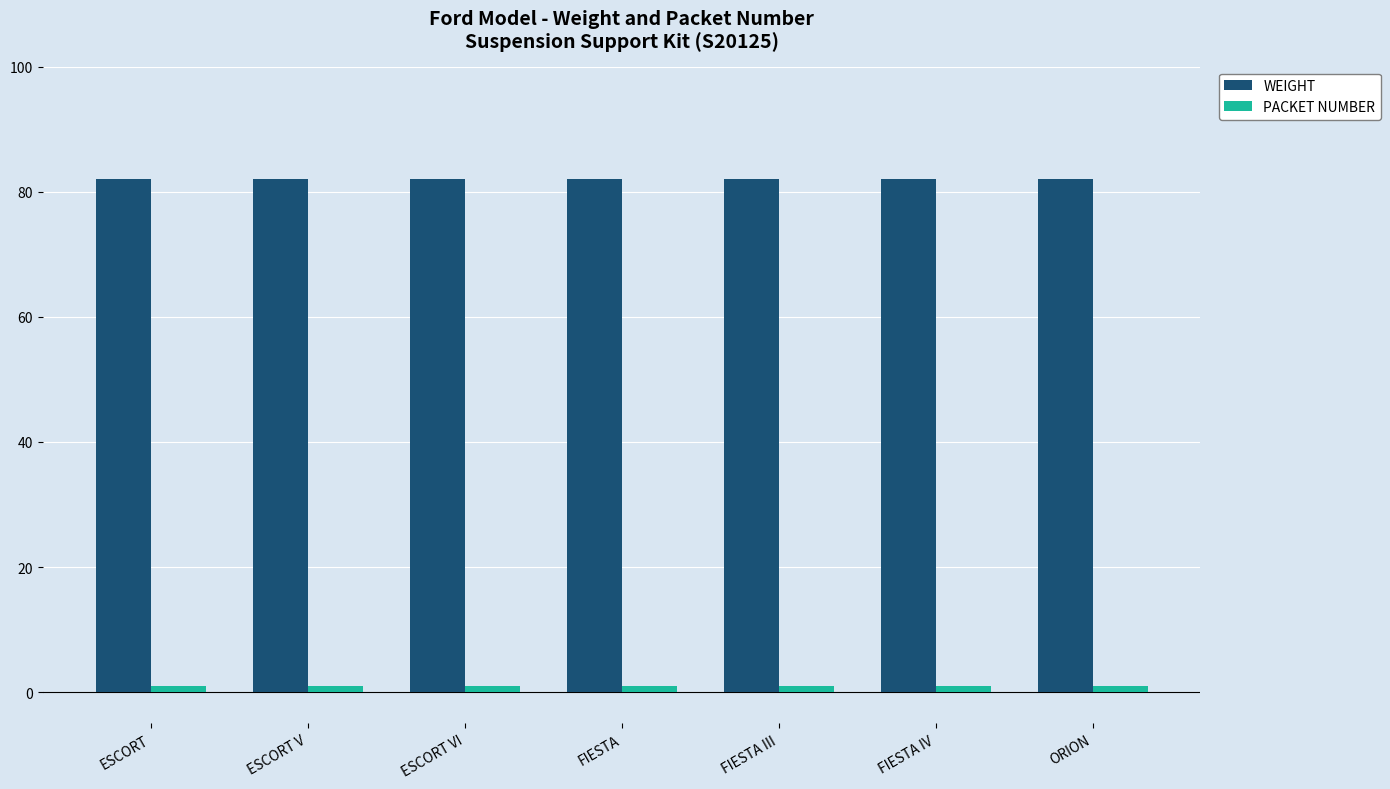

Is it true that WEIGHT equals 143 at FIESTA?

False